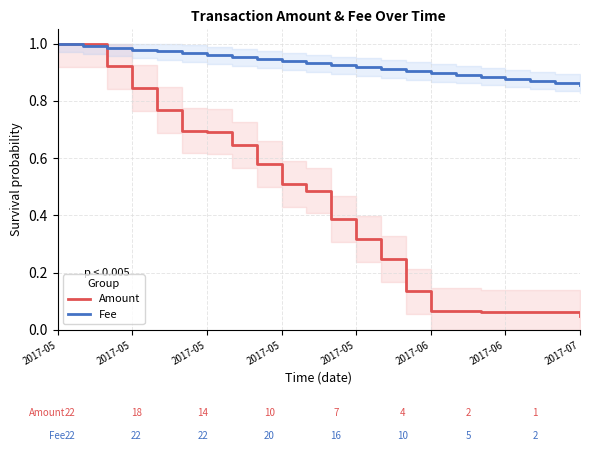

What is the difference between the highest and lowest values at 11?

0.5